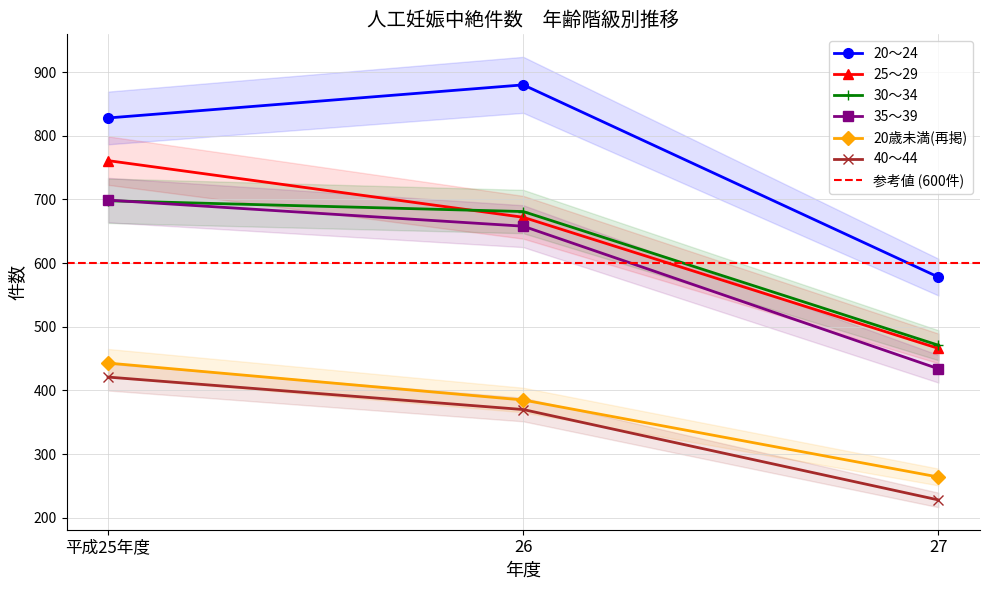

Where does the 40～44 series first go above 370?

平成25年度